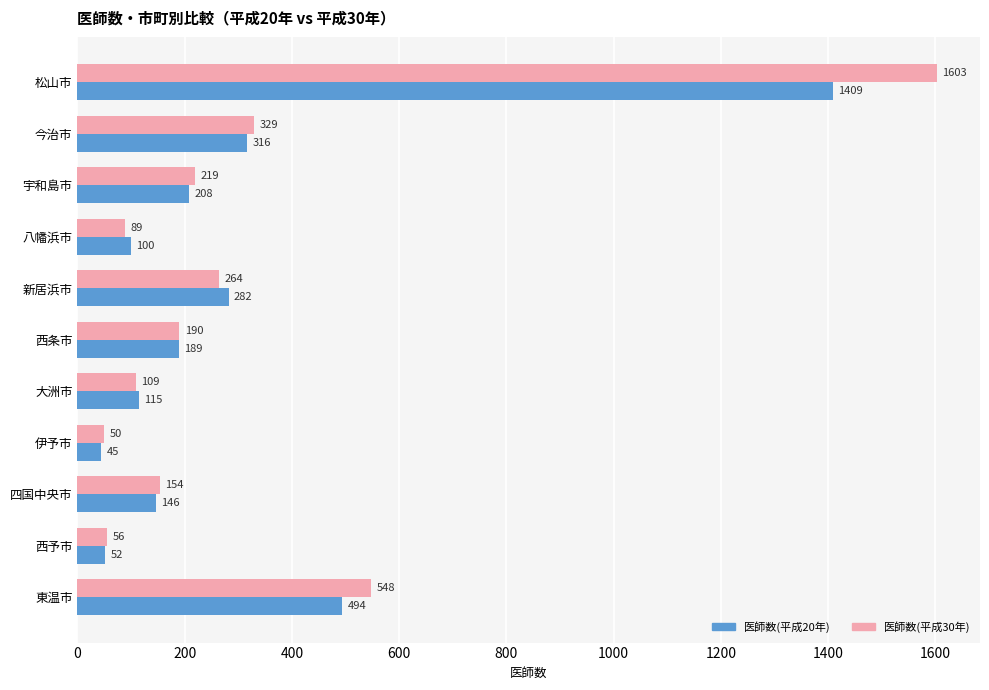

The 医師数(平成30年) series shows 109 at 大洲市. True or false?

True